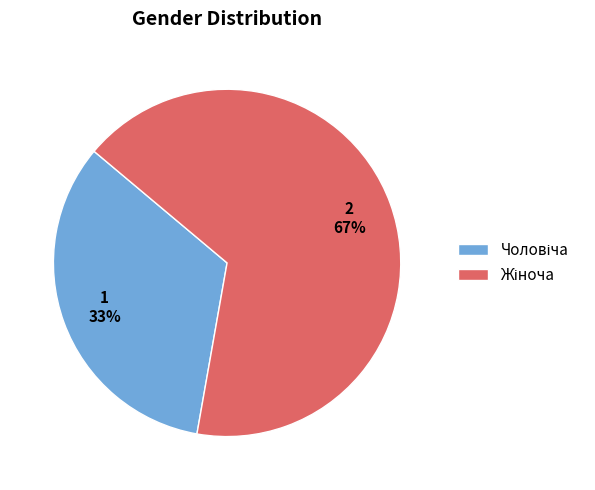

To the nearest percent, what is the average slice percentage?

50%